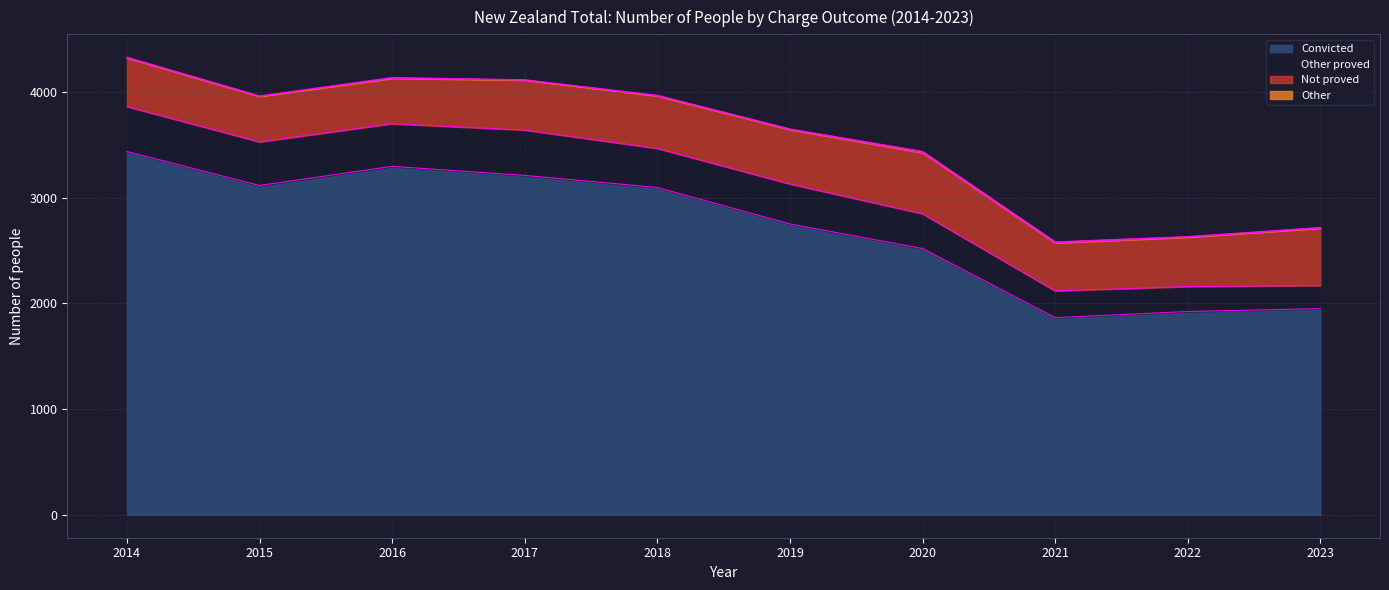

The Convicted series shows 2263 at 2016. True or false?

False